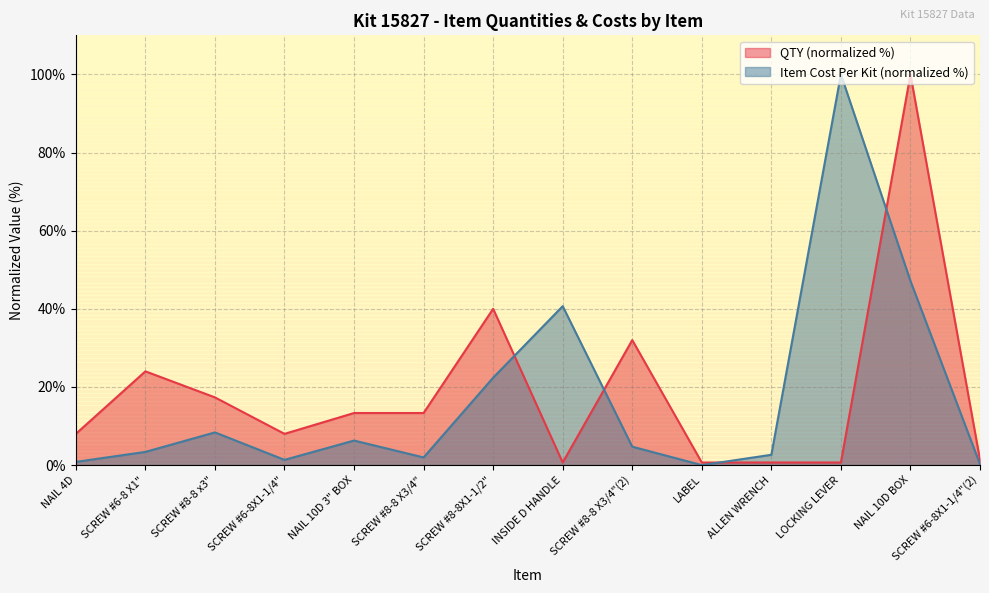

What is the average value of the Item Cost Per Kit series?

17.1